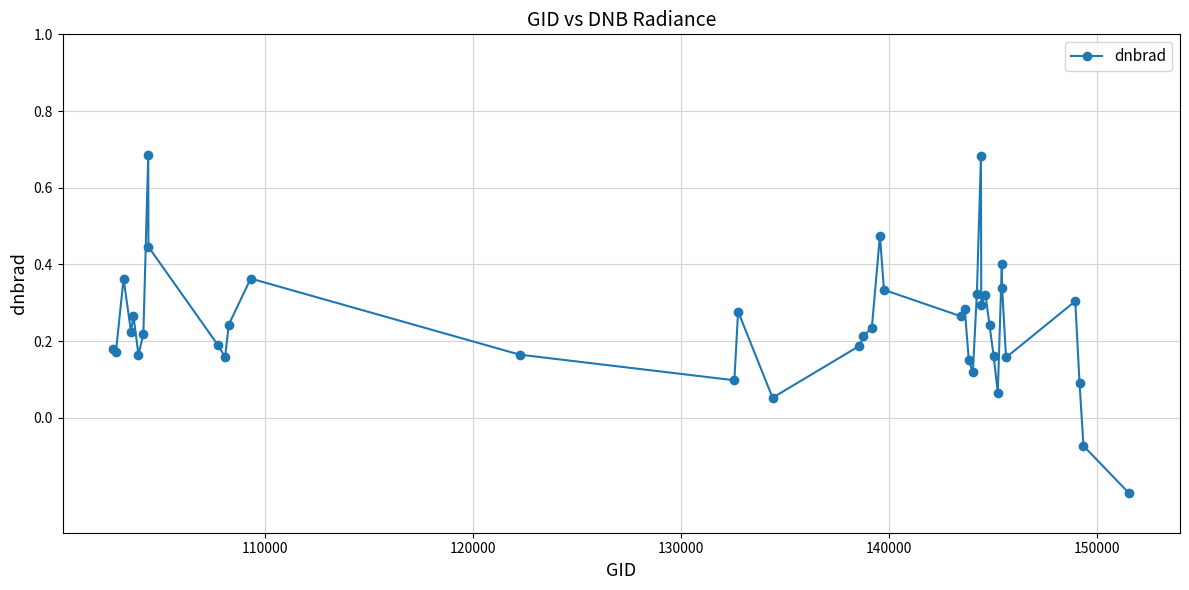

What is the difference between the second highest and second lowest values?

0.8